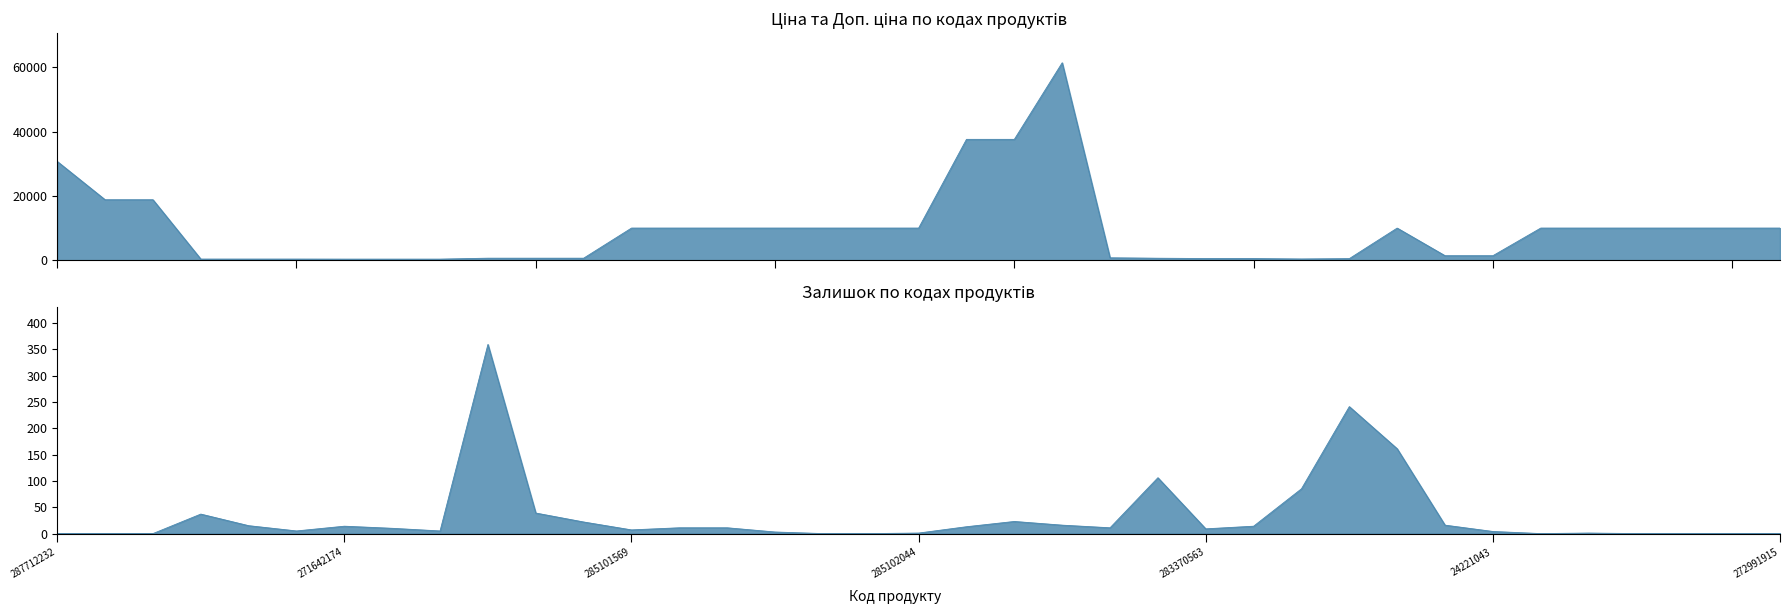

True or false: Ціна and Залишок intersect in this chart.

False